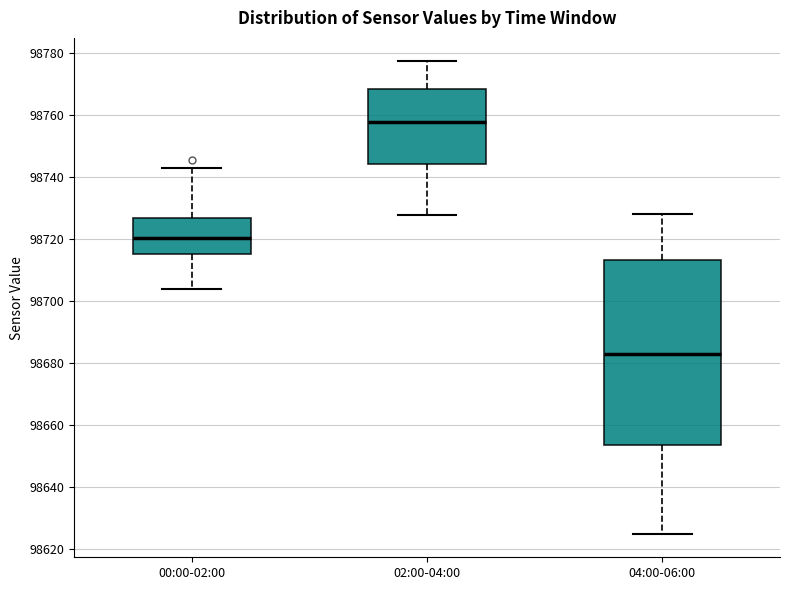

Where does the median line of the box for 00:00-02:00 sit on the y-axis? The values are not printed on the chart, so give them approximately, as read against the axis.

98720